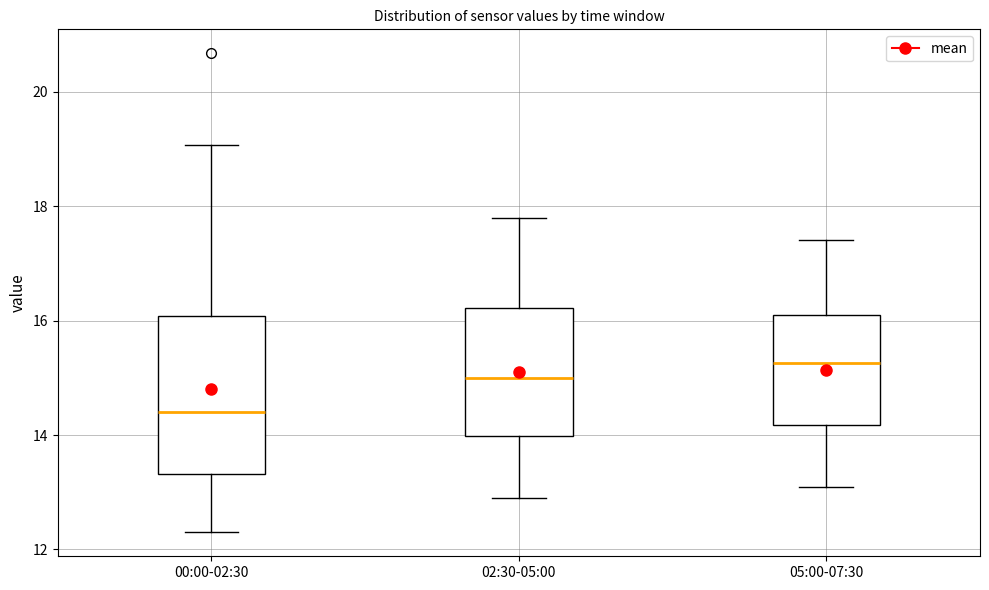

Reading left to right, read every box against the y-axis: the position of its median line, the range the box covers, and the ends of its whiskers. The values are not printed on the chart, so give them approximately, as read against the axis.

00:00-02:30: median 14.4, box 13.4 to 16.0, whiskers 12.4 to 19.0
02:30-05:00: median 15.0, box 14.0 to 16.2, whiskers 13.0 to 17.8
05:00-07:30: median 15.2, box 14.2 to 16.2, whiskers 13.2 to 17.4